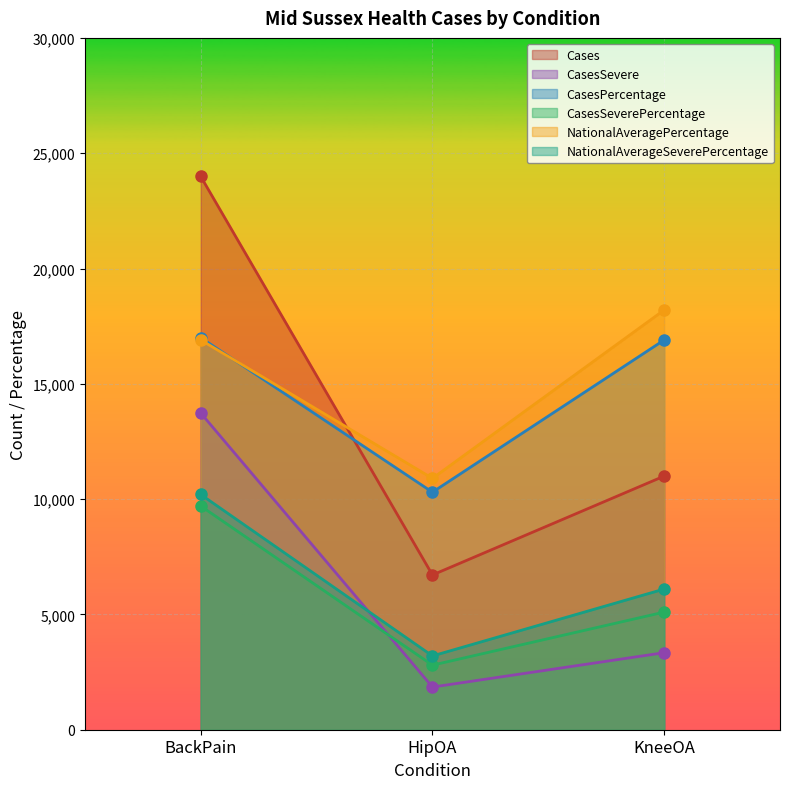

What is the greatest value displayed?

23990